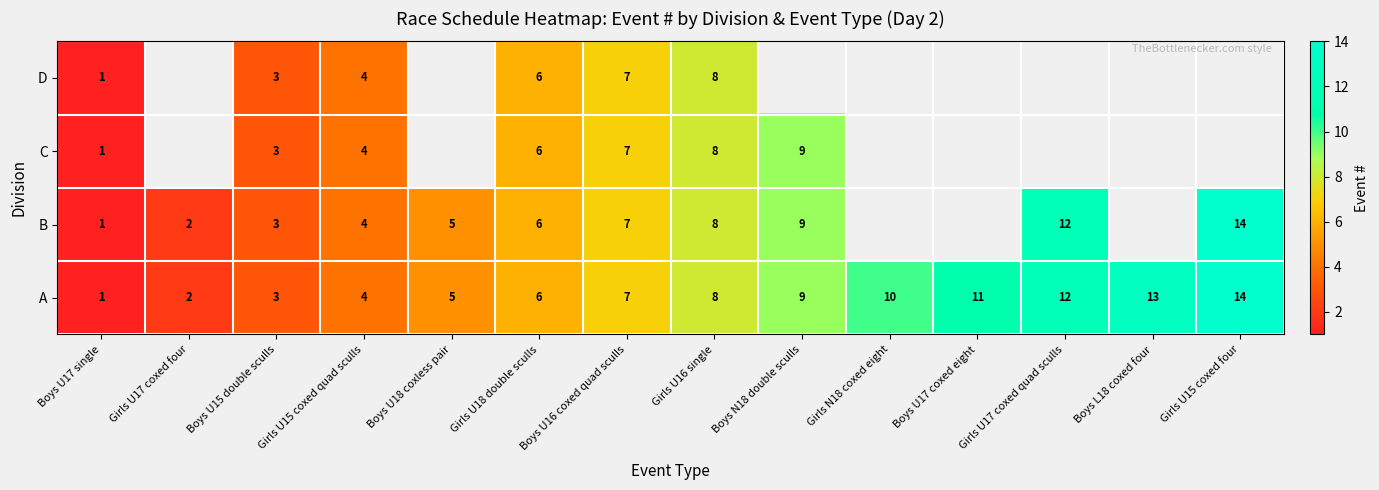

The B series shows 1 at Boys U17 single. True or false?

True